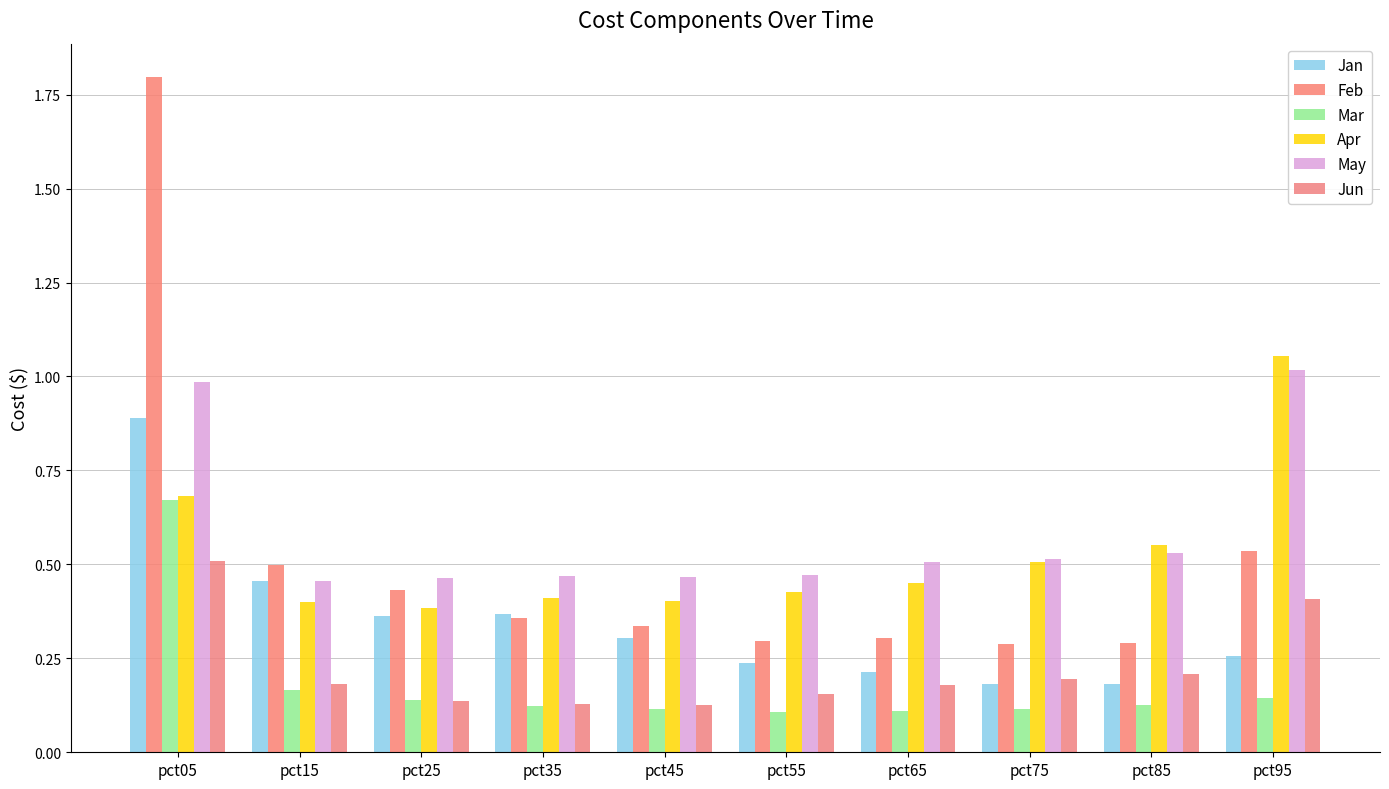

Reading left to right, list all the values displayed in this chart.

Jan: 0.9	0.5	0.4	0.4	0.3	0.2	0.2	0.2	0.2	0.3
Feb: 1.8	0.5	0.4	0.4	0.3	0.3	0.3	0.3	0.3	0.5
Mar: 0.7	0.2	0.1	0.1	0.1	0.1	0.1	0.1	0.1	0.1
Apr: 0.7	0.4	0.4	0.4	0.4	0.4	0.5	0.5	0.6	1.1
May: 1.0	0.5	0.5	0.5	0.5	0.5	0.5	0.5	0.5	1.0
Jun: 0.5	0.2	0.1	0.1	0.1	0.2	0.2	0.2	0.2	0.4